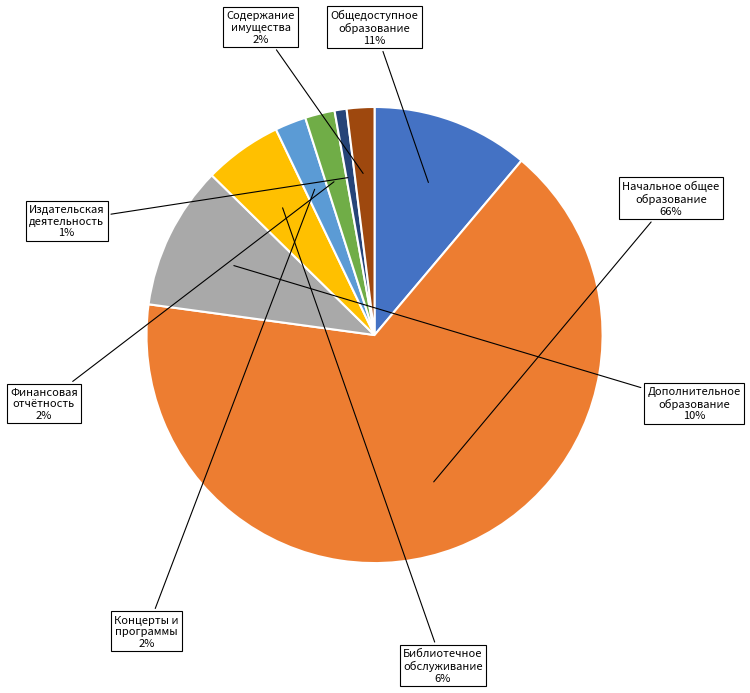

Does any single category account for the majority?

Yes